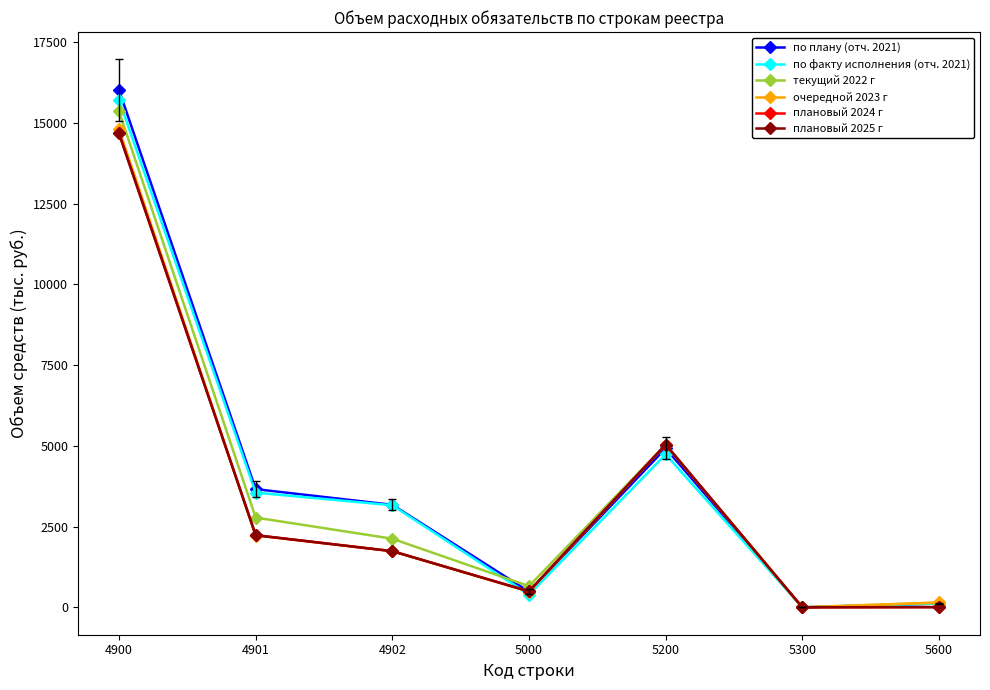

Is it true that текущий 2022 г equals 1174.7 at 5000?

False